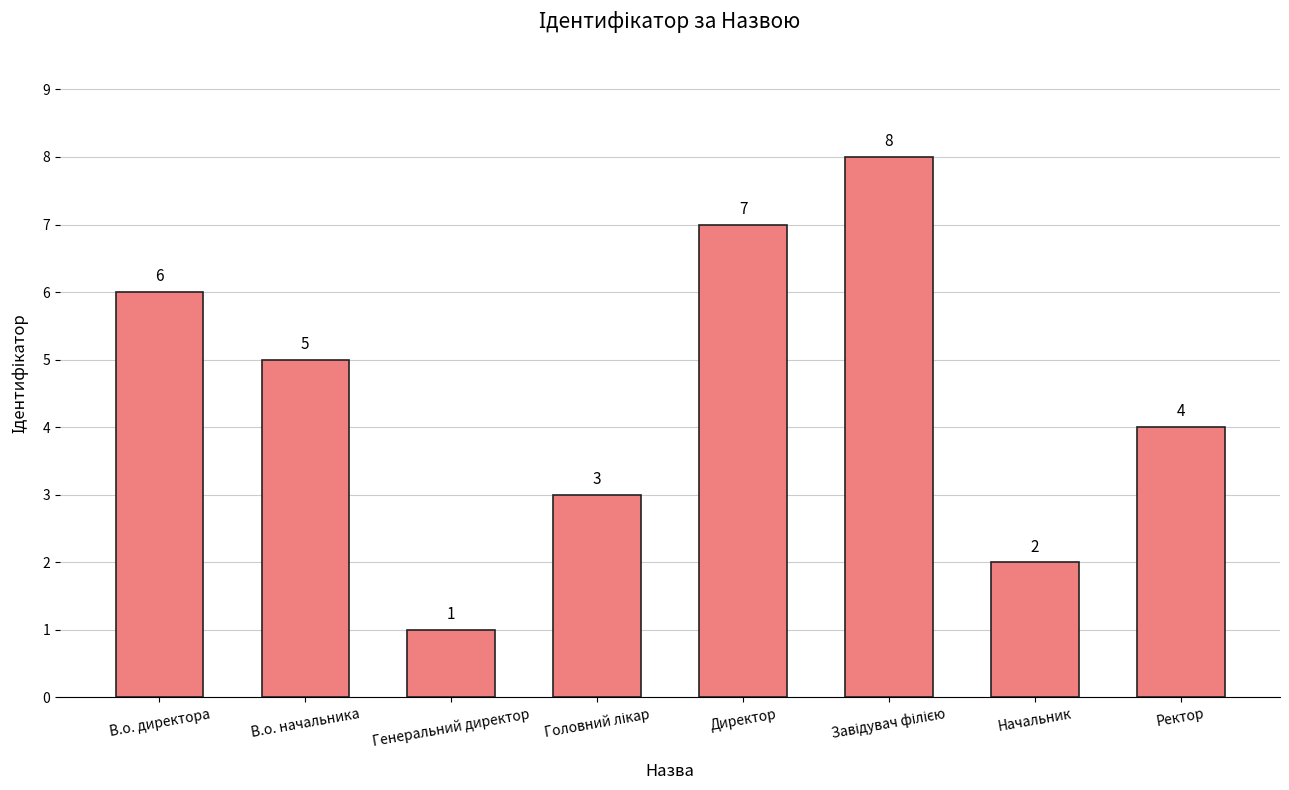

True or false: the data shows 8 at В.о. директора.

False